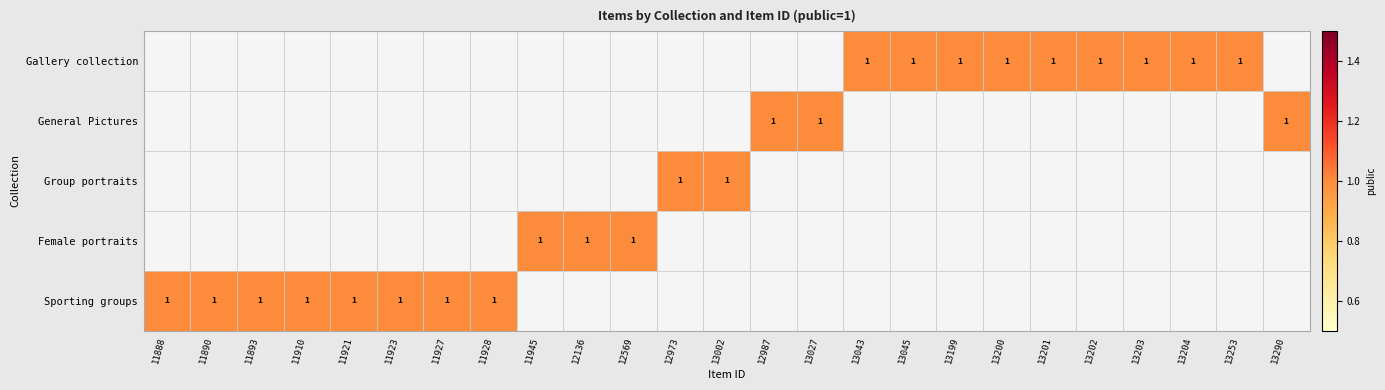

At how many categories does at least one series exceed 0?

25